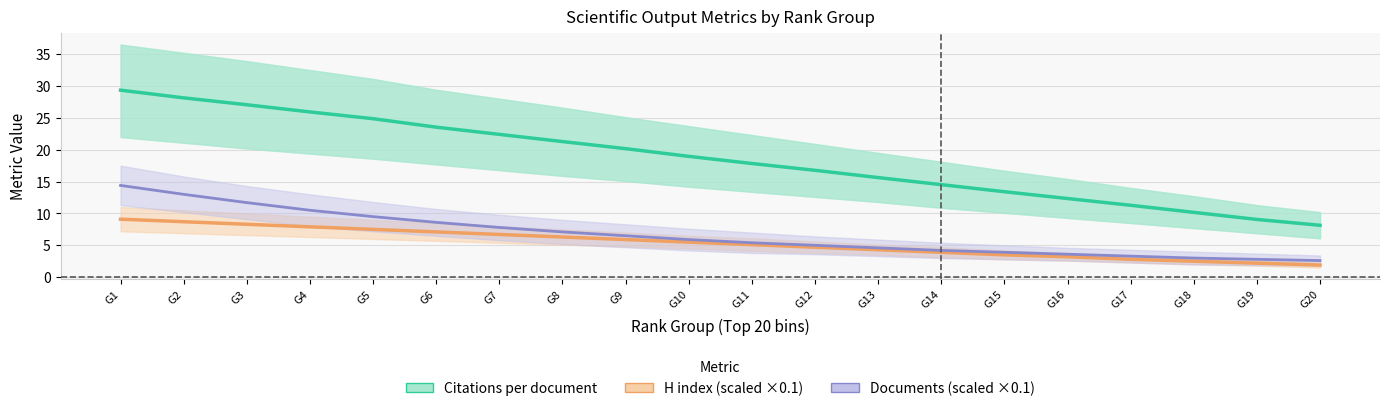

True or false: Documents (scaled ×0.1) and Citations per document cross at least once.

False